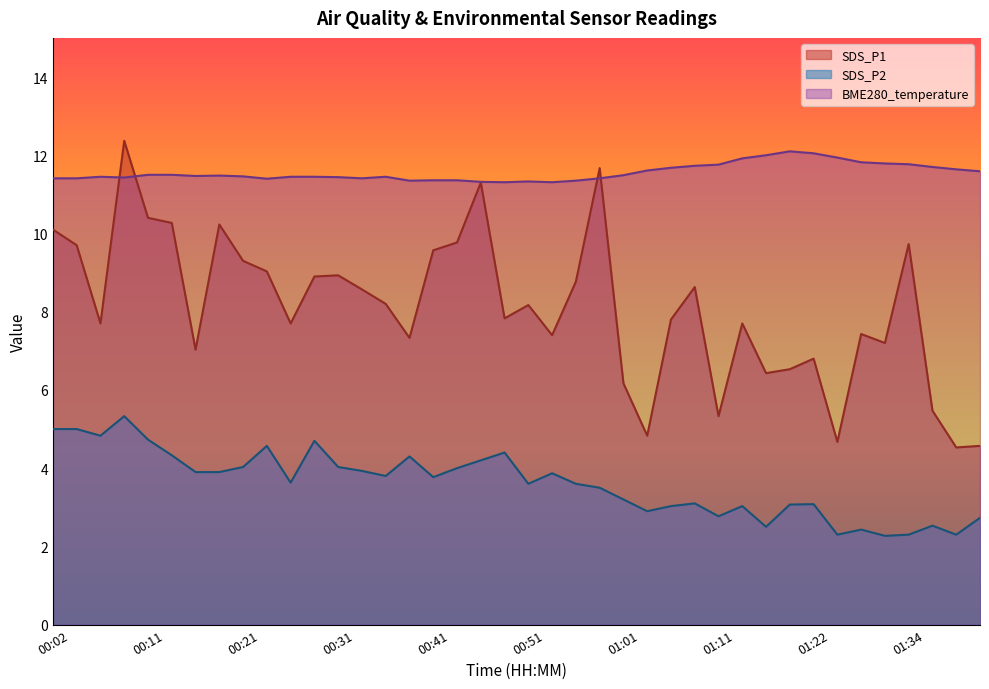

Reading right to left, extract all data points from this chart.

01:41=11.6	01:39=11.6	01:36=11.7	01:34=11.8	01:31=11.8	01:28=11.8	01:25=11.9	01:22=12.1	01:20=12.1	01:17=12.0	01:14=11.9	01:11=11.8	01:09=11.7	01:06=11.7	01:03=11.6	01:01=11.5	00:58=11.4	00:56=11.3	00:53=11.3	00:51=11.3	00:48=11.3	00:46=11.3	00:44=11.4	00:41=11.4	00:38=11.3	00:36=11.4	00:33=11.4	00:31=11.4	00:28=11.4	00:26=11.4	00:24=11.4	00:21=11.5	00:19=11.5	00:16=11.5	00:14=11.5	00:11=11.5	00:09=11.4	00:07=11.4	00:04=11.4	00:02=11.4